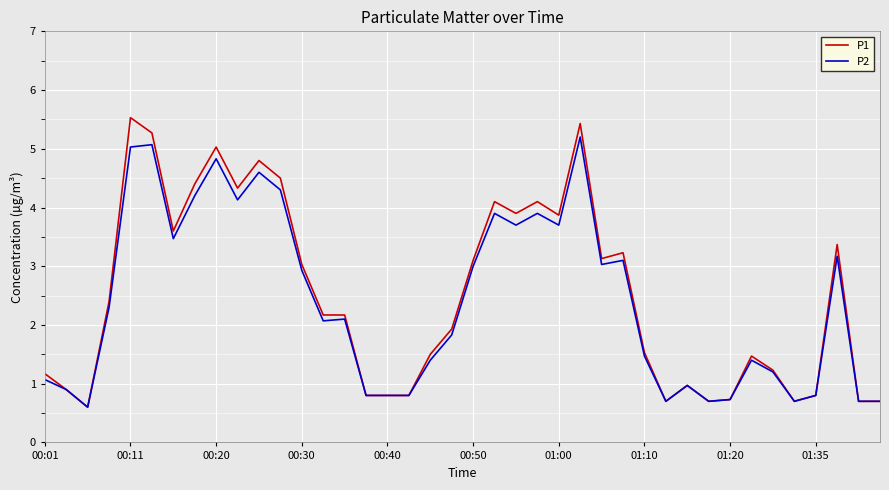

List the series in order of their peak value, lowest first.

P2, P1